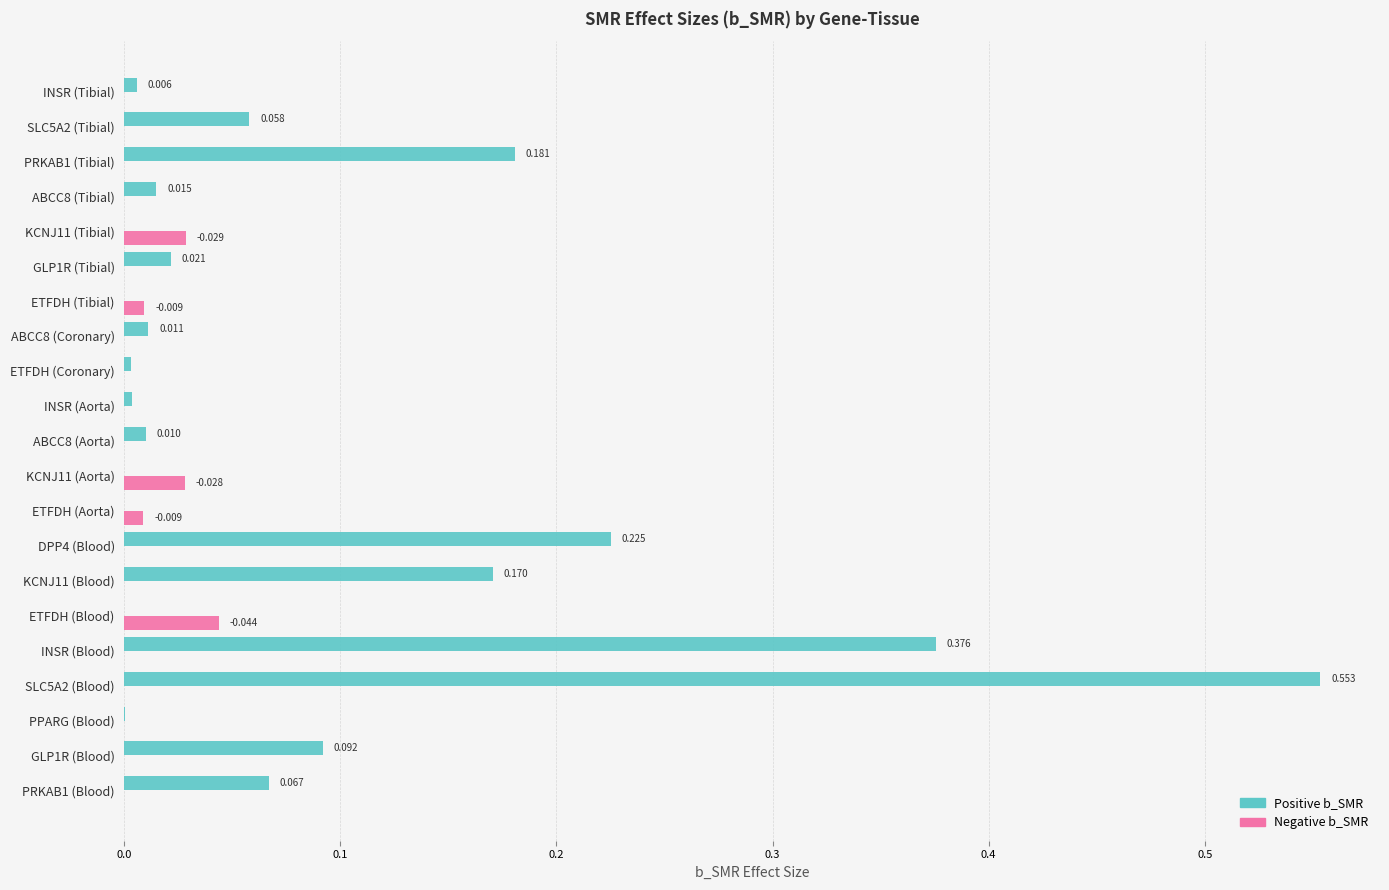

What position from the right is ETFDH (Aorta)?

13